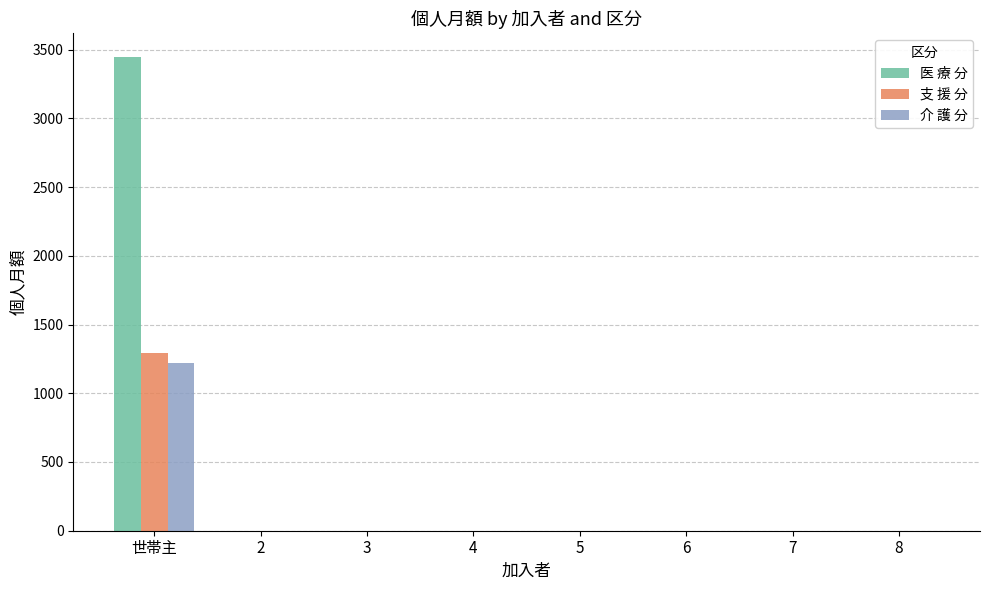

Which series has the largest range (max minus min)?

医 療 分